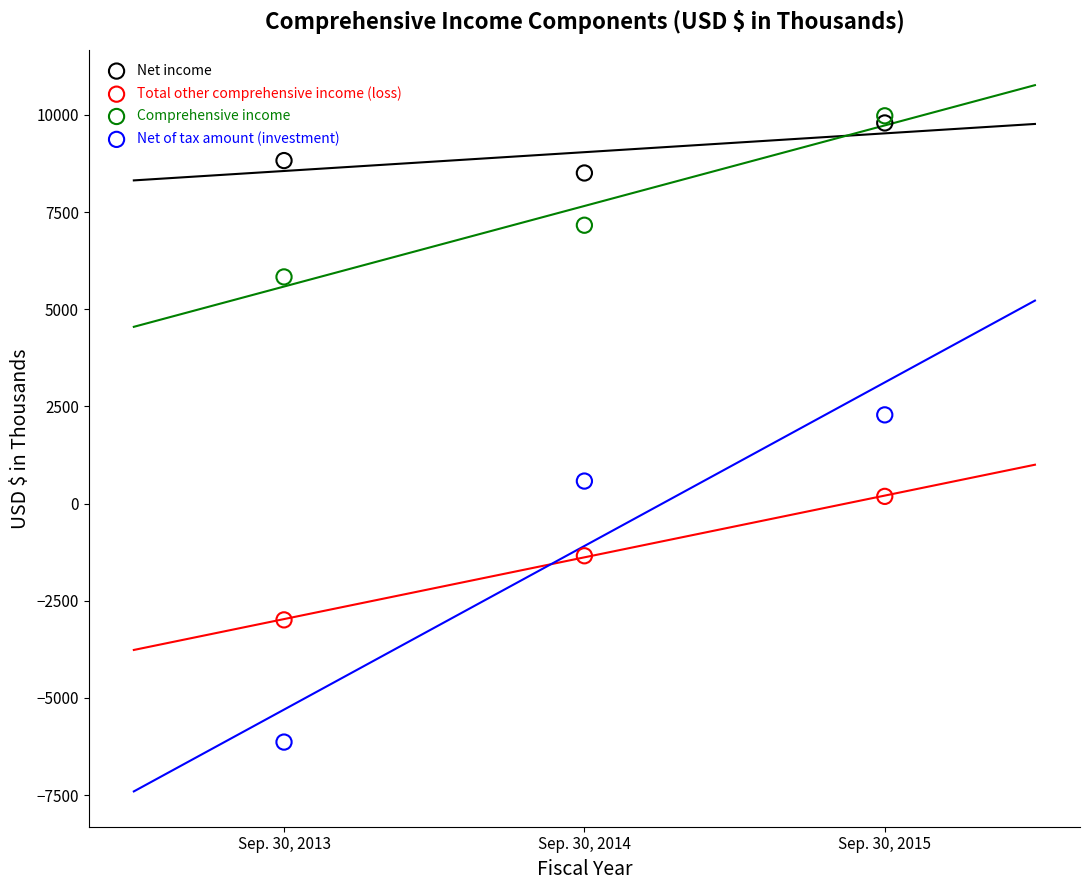

Across all series, what Y value is closest to 1919?

2281